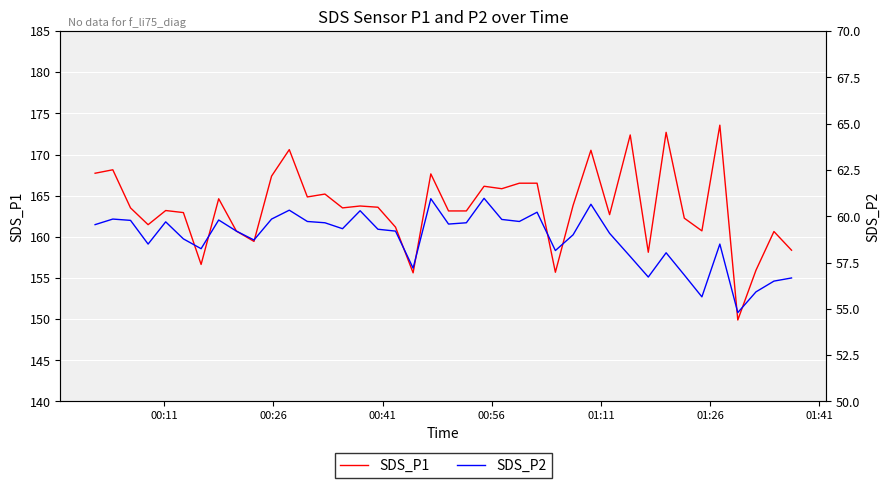

How many interior local peaks does the SDS_P2 series have?

11